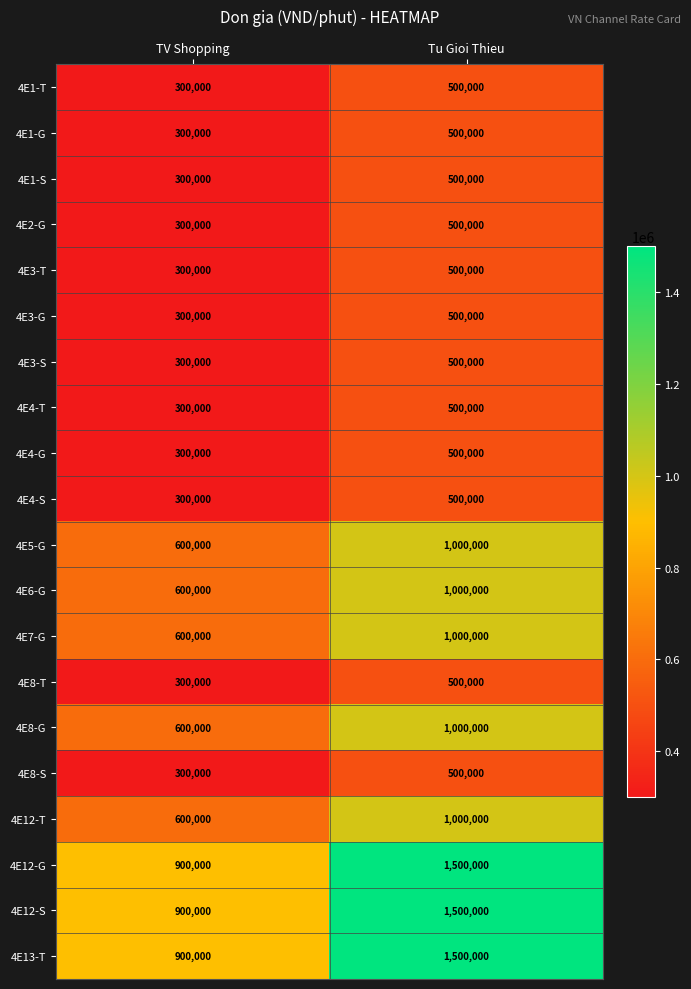

At which category is the sum across all series the highest?

Tu Gioi Thieu